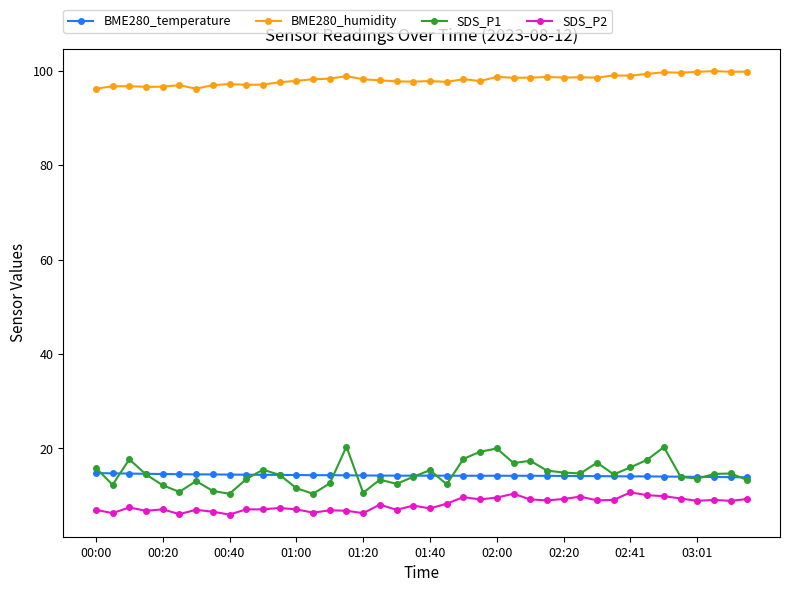

What is the sum of all BME280_temperature values?

571.4